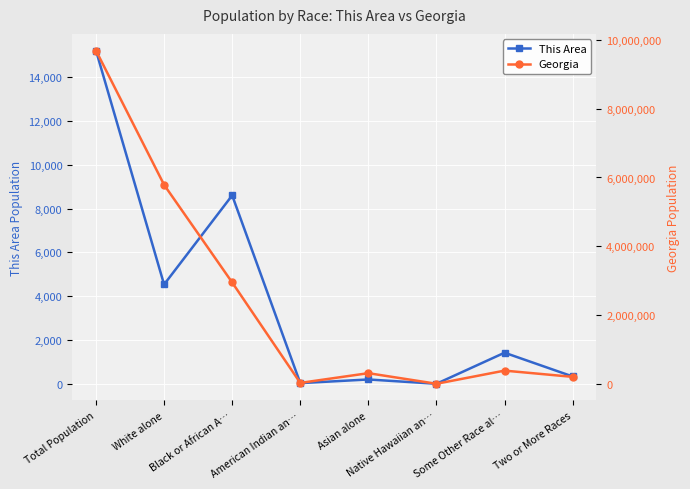

The This Area series shows 5323 at Black or African A…. True or false?

False